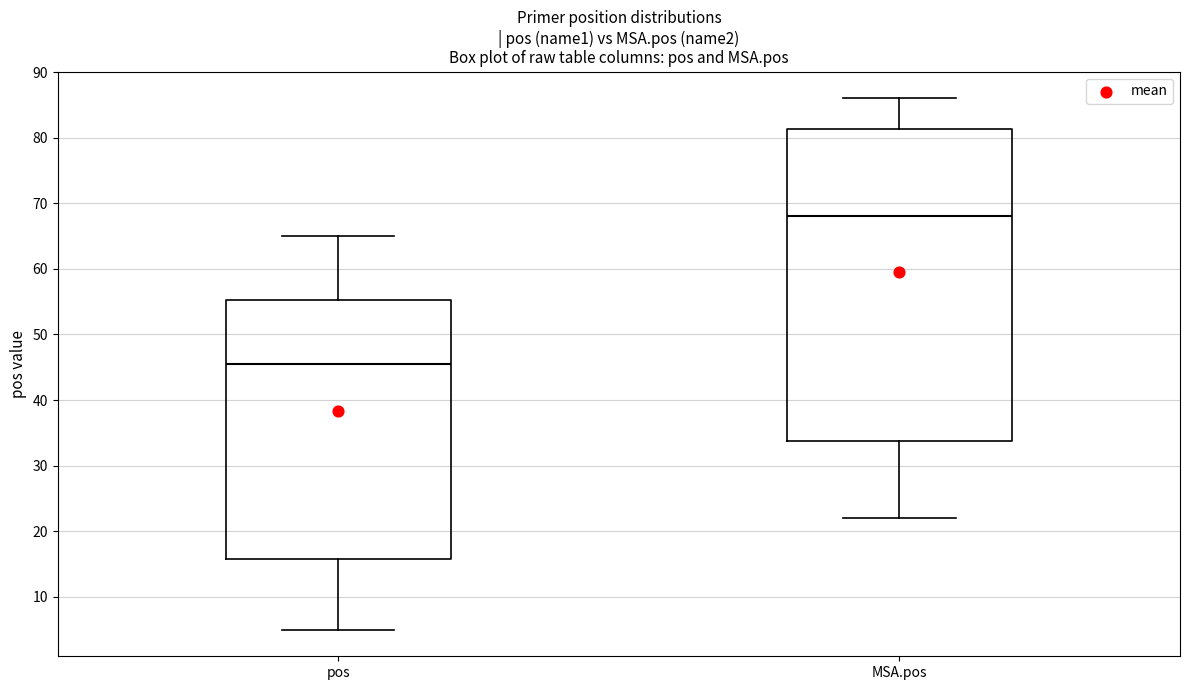

Which box has the lowest median line?

pos